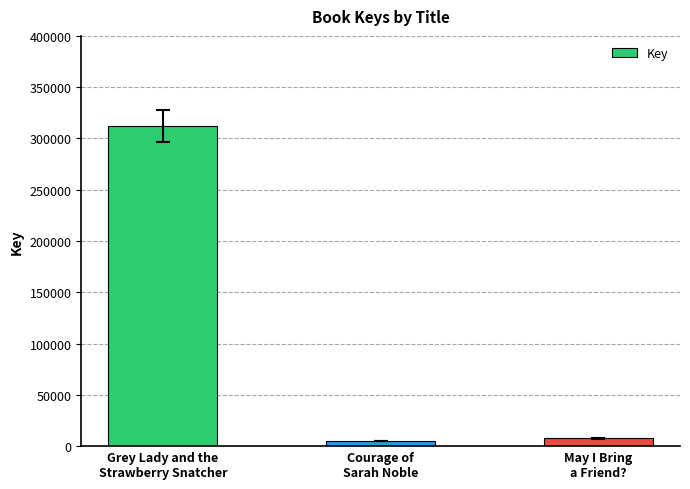

What is the difference between the maximum and minimum values?

307270